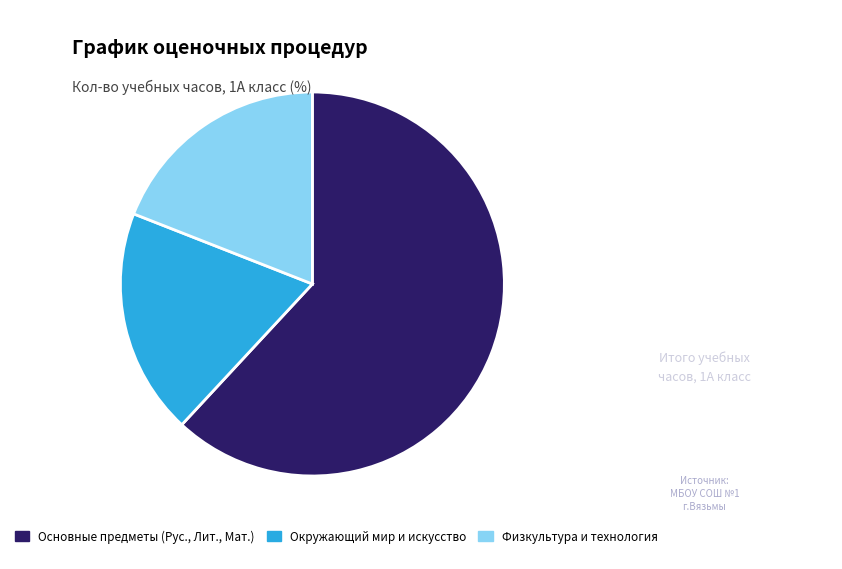

Is the sum of Физкультура и технология and Основные предметы (Рус., Лит., Мат.) greater than half?

Yes